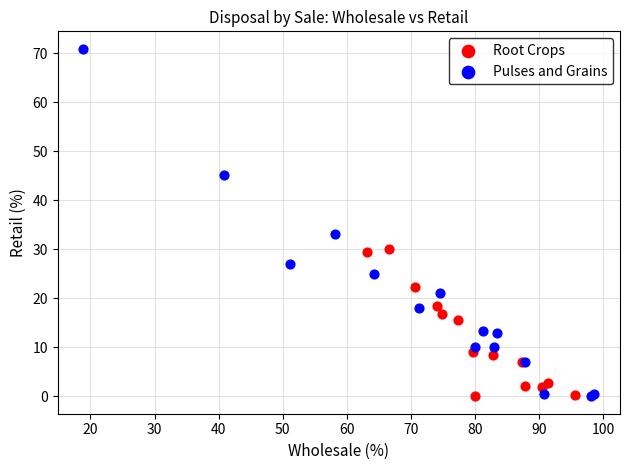

Which series reaches the maximum Y coordinate?

Pulses and Grains